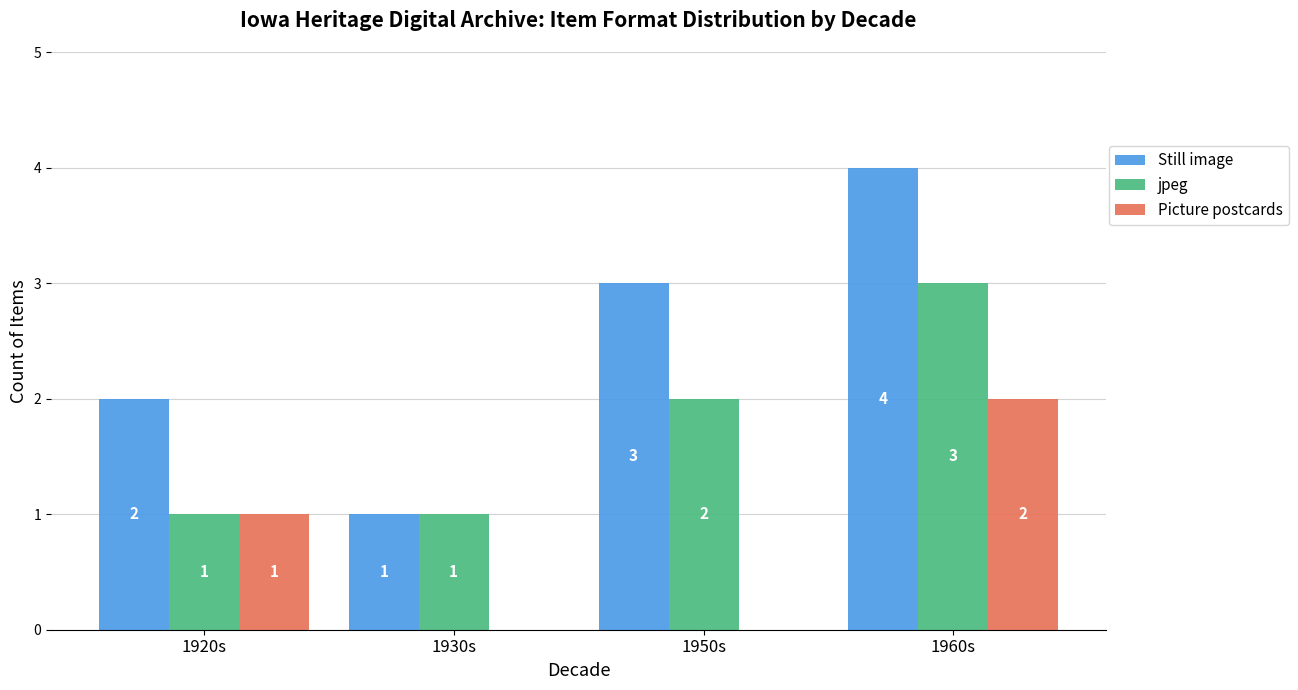

How many distinct data groups are displayed?

3